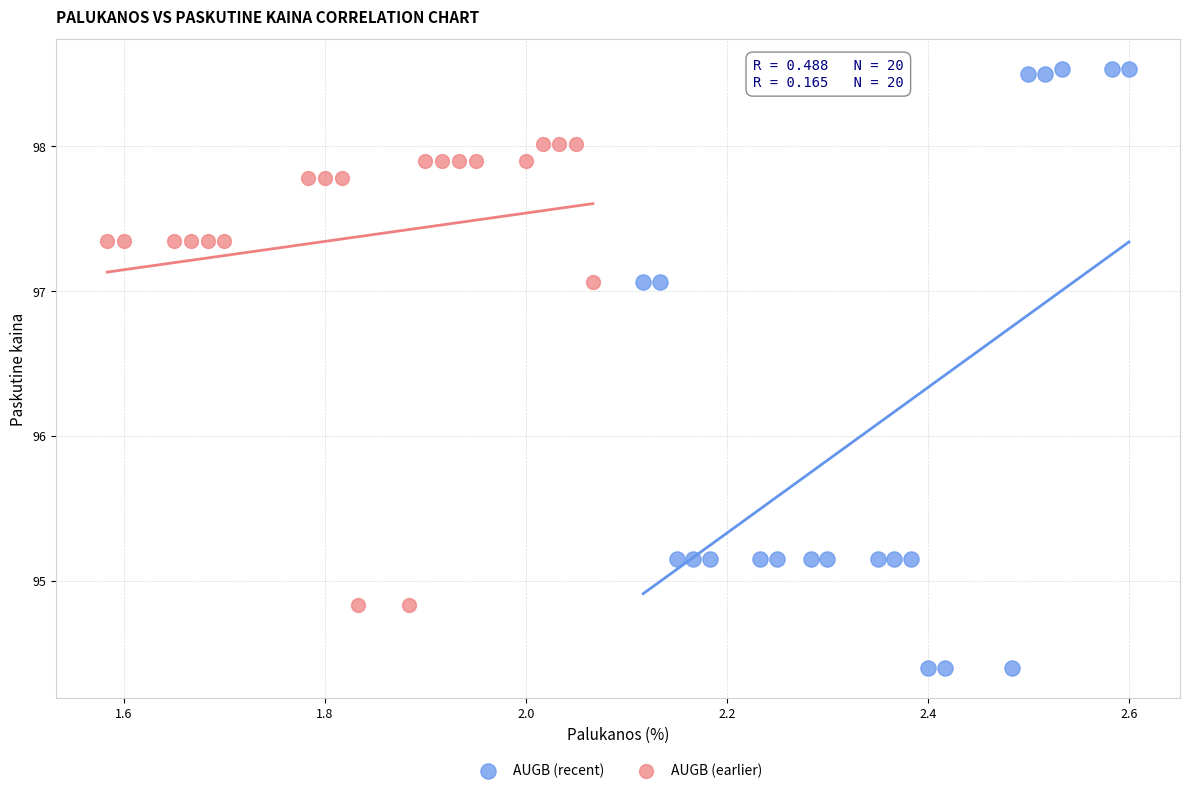

Which series contains the lowest Y value?

AUGB (recent)